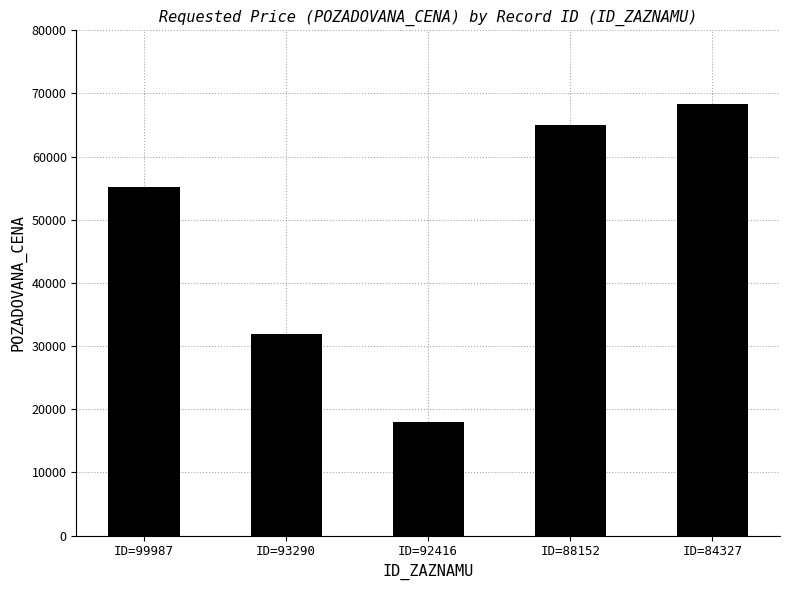

What is the difference between the values at ID=92416 and ID=88152?

47070